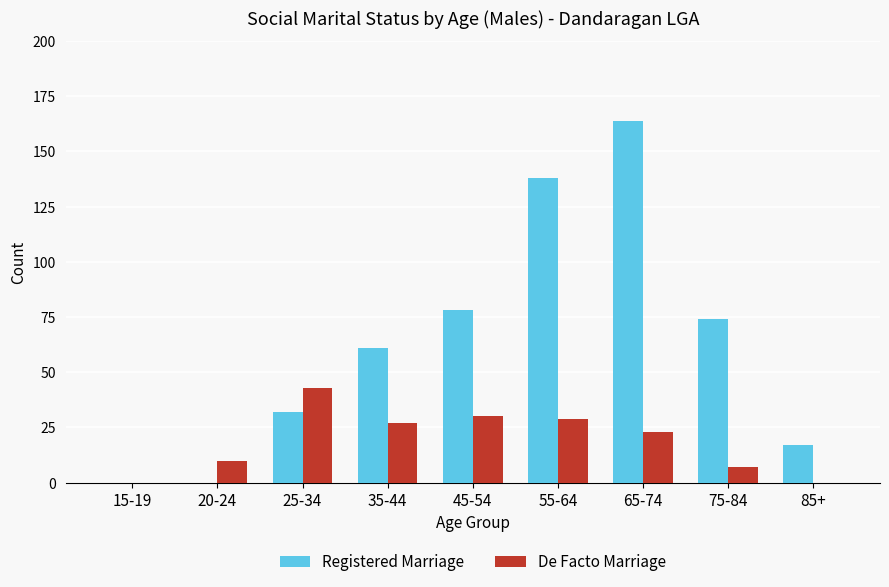

Reading right to left, transcribe all the data shown in this chart.

Registered Marriage: 85+=17	75-84=74	65-74=164	55-64=138	45-54=78	35-44=61	25-34=32	20-24=0	15-19=0
De Facto Marriage: 85+=0	75-84=7	65-74=23	55-64=29	45-54=30	35-44=27	25-34=43	20-24=10	15-19=0